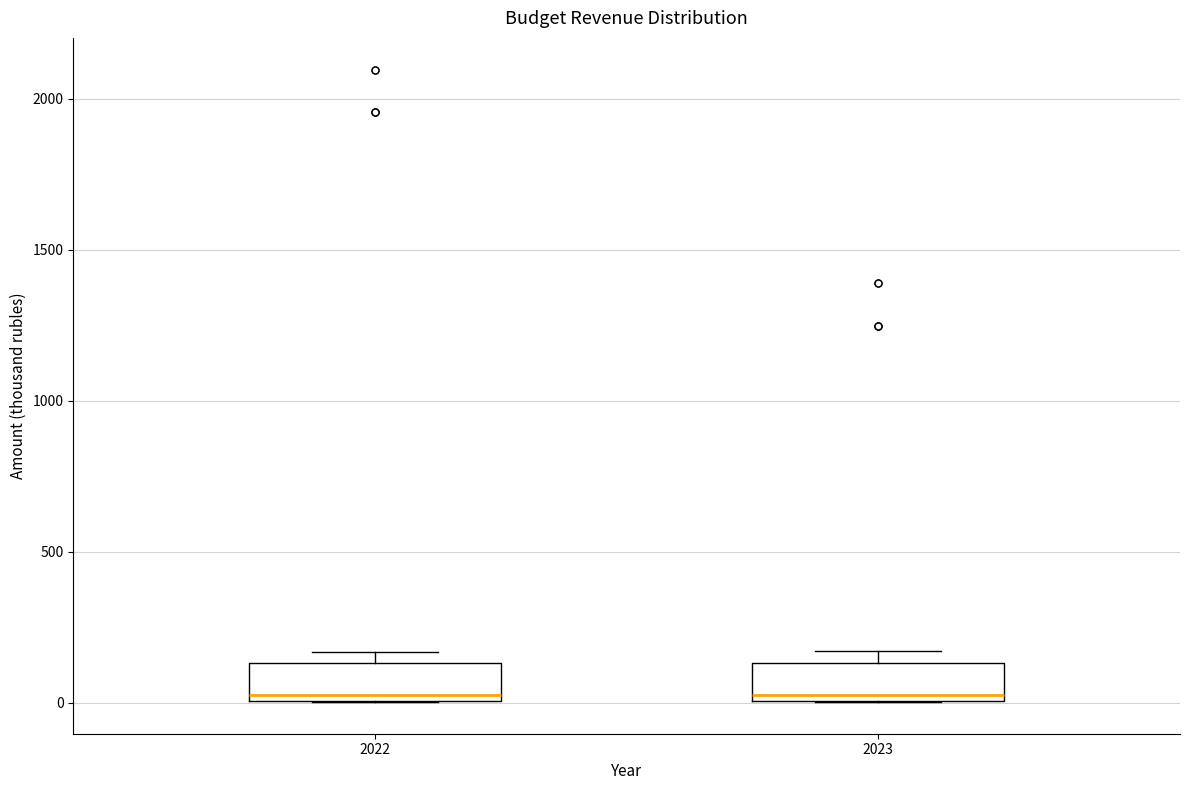

Reading left to right, transcribe this box plot: for each box, give where its median line is, the range the box spans, and where its two whiskers end, as read against the y-axis. The values are not printed on the chart, so give them approximately, as read against the axis.

2022: median 0 (just above the box's lower edge), box 0 to 150, whiskers 0 to 150 (just above the box's upper edge)
2023: median 0 (just above the box's lower edge), box 0 to 150, whiskers 0 to 150 (just above the box's upper edge)